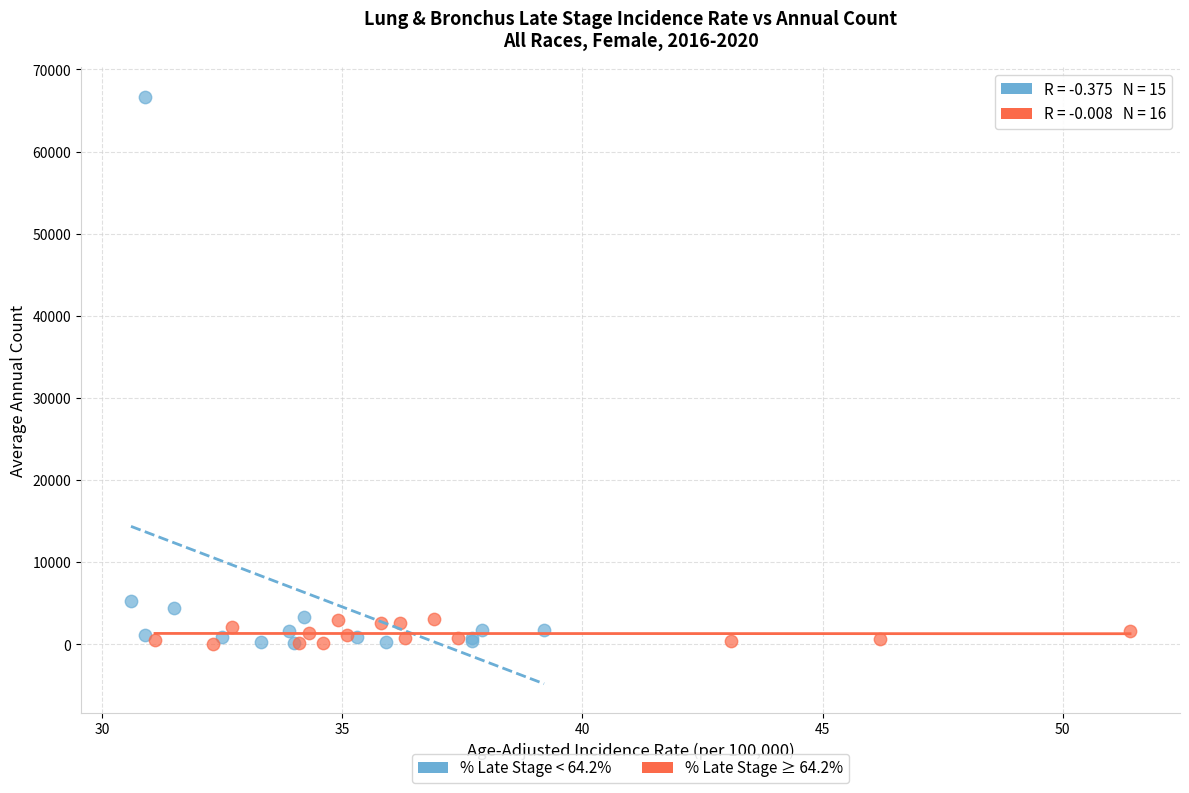

Which series reaches the maximum Y coordinate?

% Late Stage < 64.2%